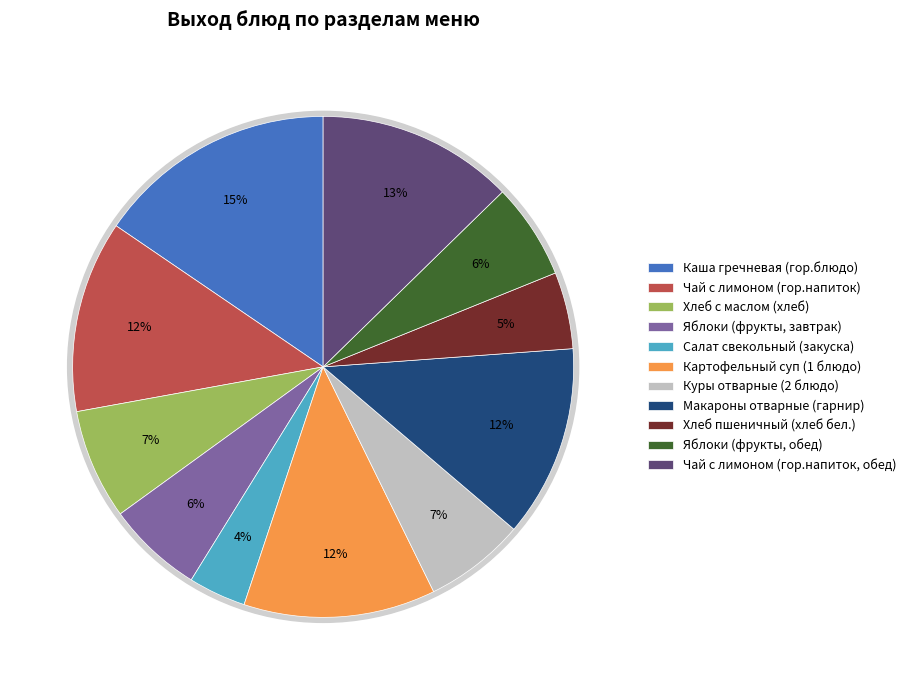

Which category has the smallest portion of the pie?

Салат свекольный
(закуска)